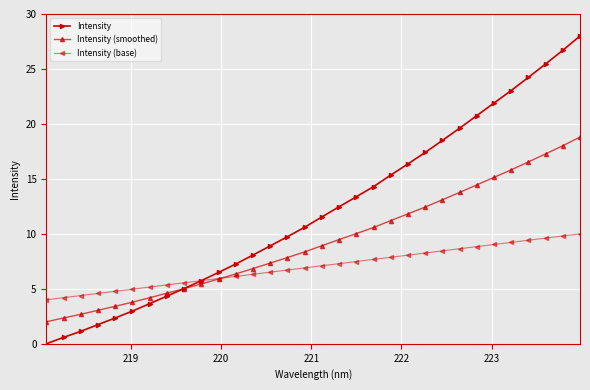

Rank the series by their maximum value, from highest to lowest.

Intensity, Intensity (smoothed), Intensity (base)